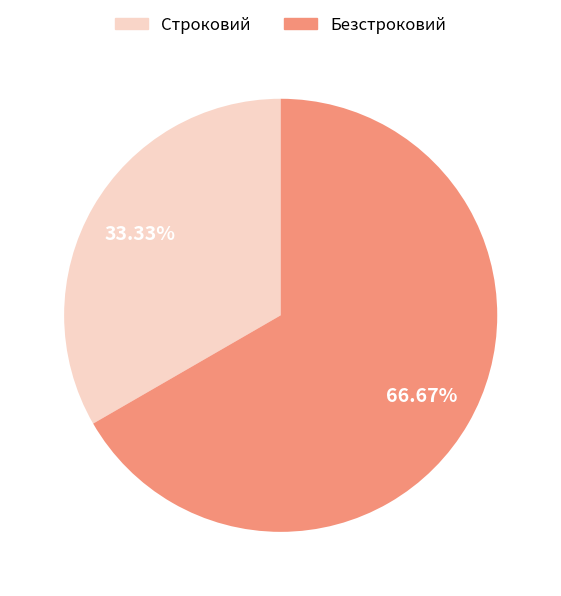

To the nearest percent, what is the average slice percentage?

50%